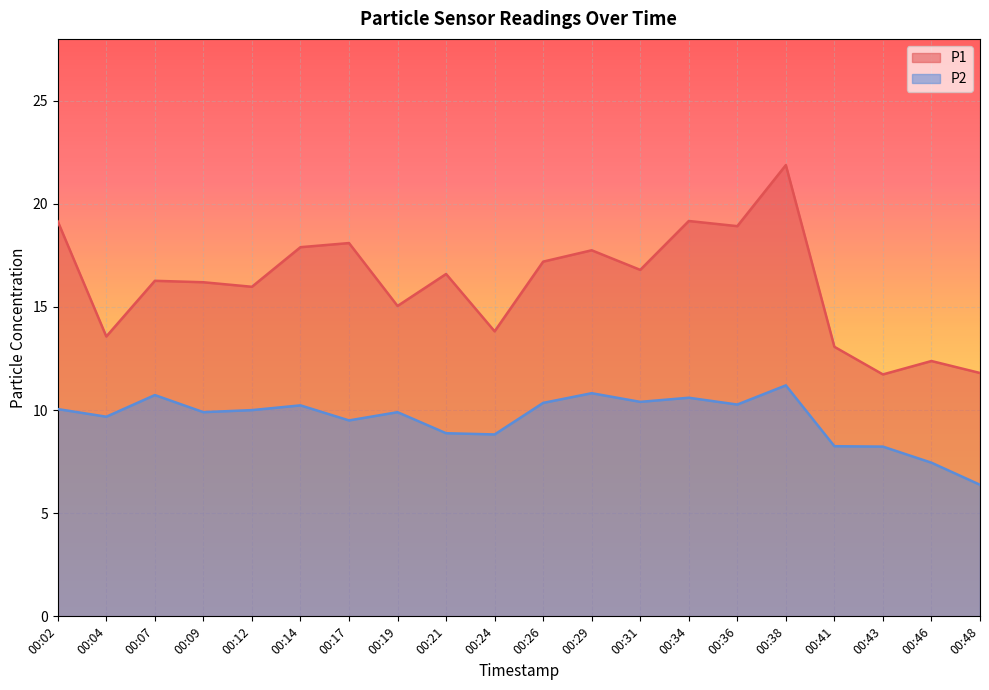

Which series has the largest range (max minus min)?

P1